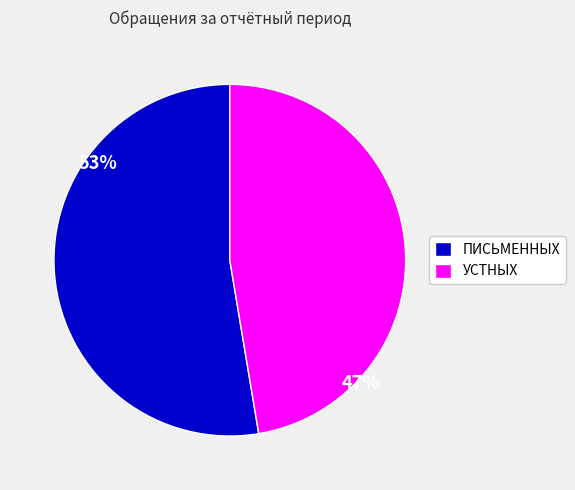

Count the number of slices in the pie.

2